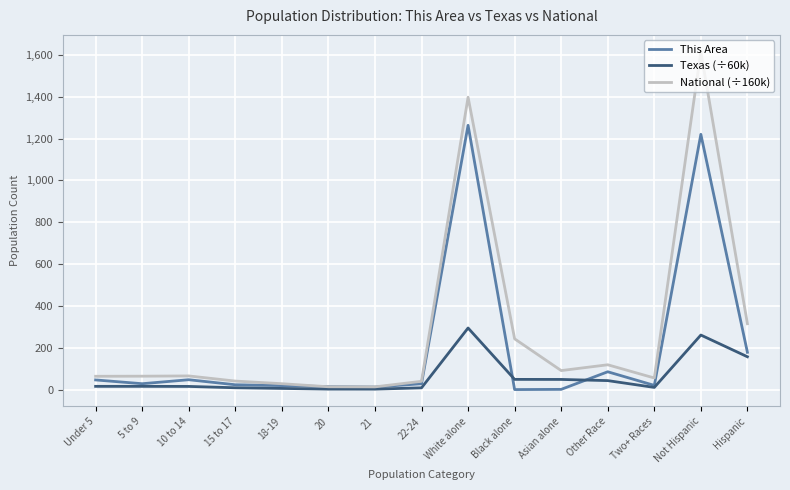

What is the difference between the This Area values at White alone and 10 to 14?

1215.0